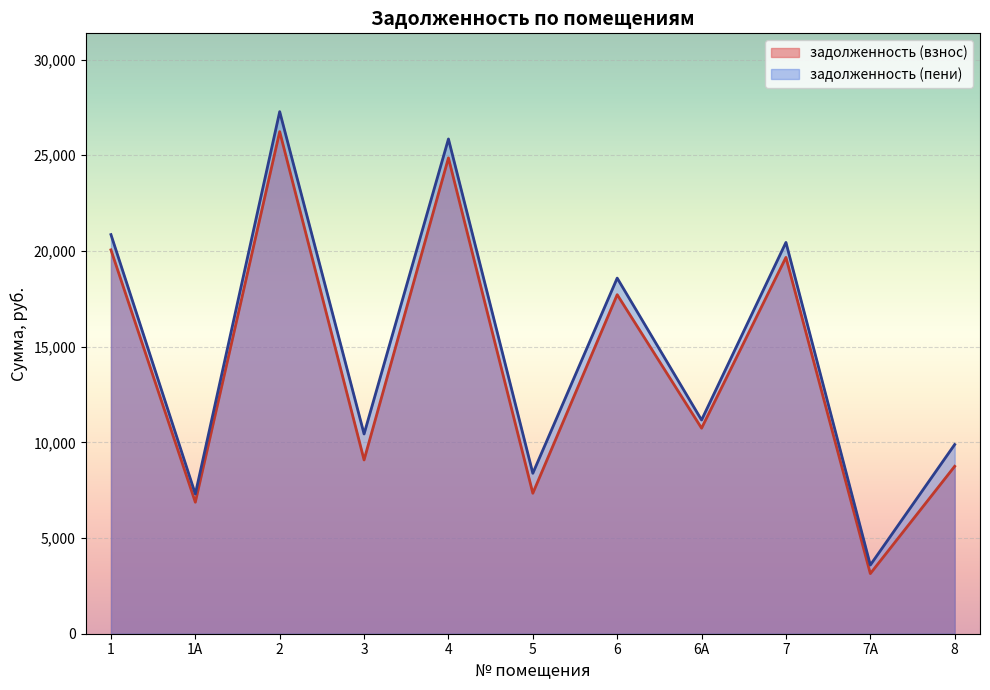

How many interior local peaks does the задолженность (пени) series have?

4